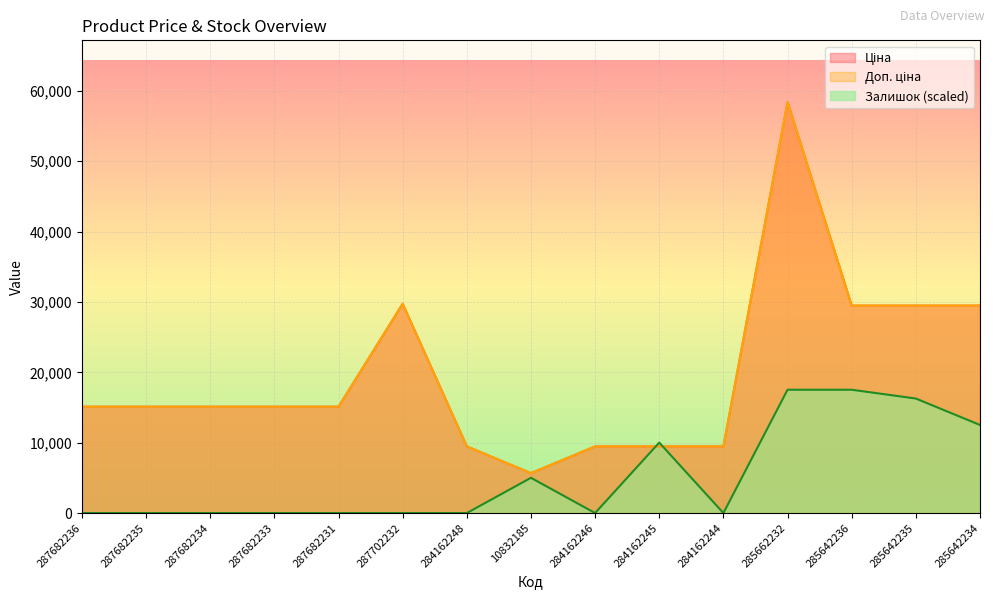

What is the label of the 11th point from the left?

284162244